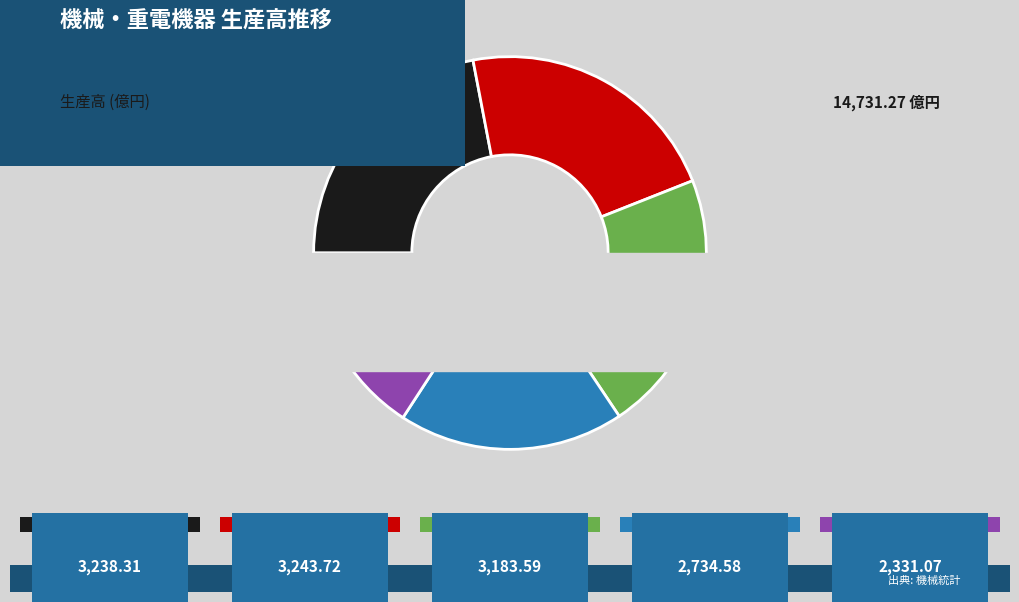

To the nearest percent, what is the combined percentage of 2019年 and 2021年?

41%